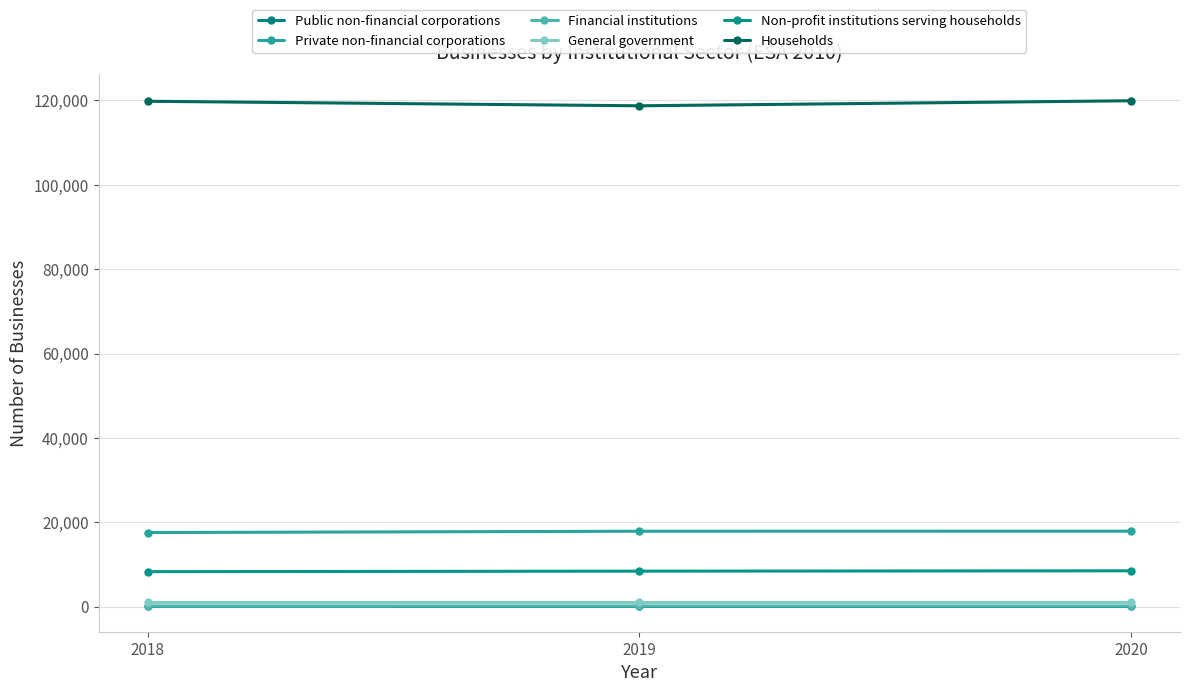

Is the value of General government at 2018 greater than the value of Public non-financial corporations at 2018?

Yes